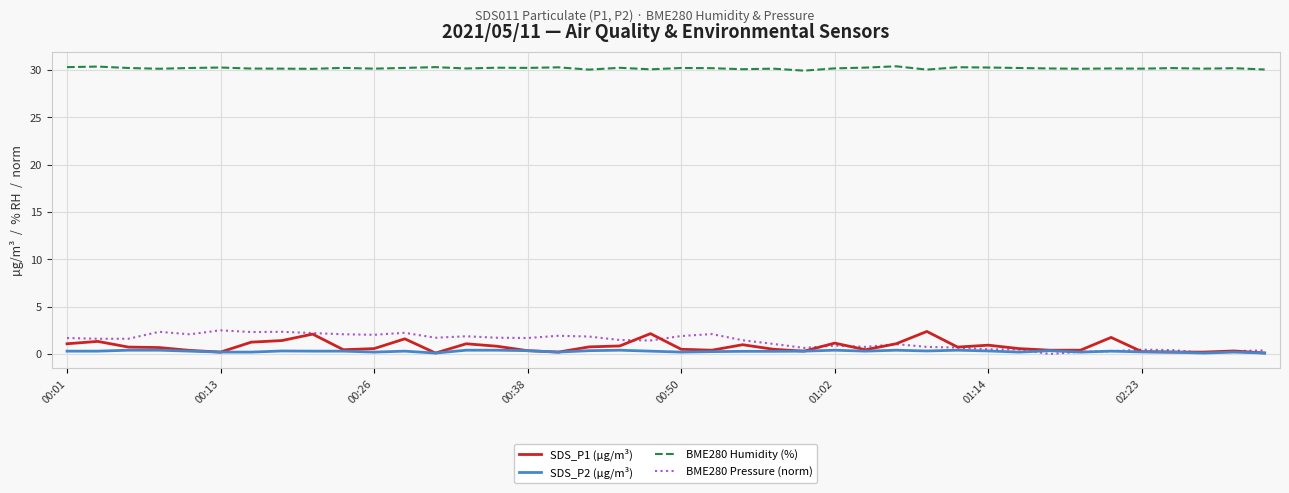

True or false: BME280 Humidity (%) and SDS_P1 (µg/m³) cross at least once.

False